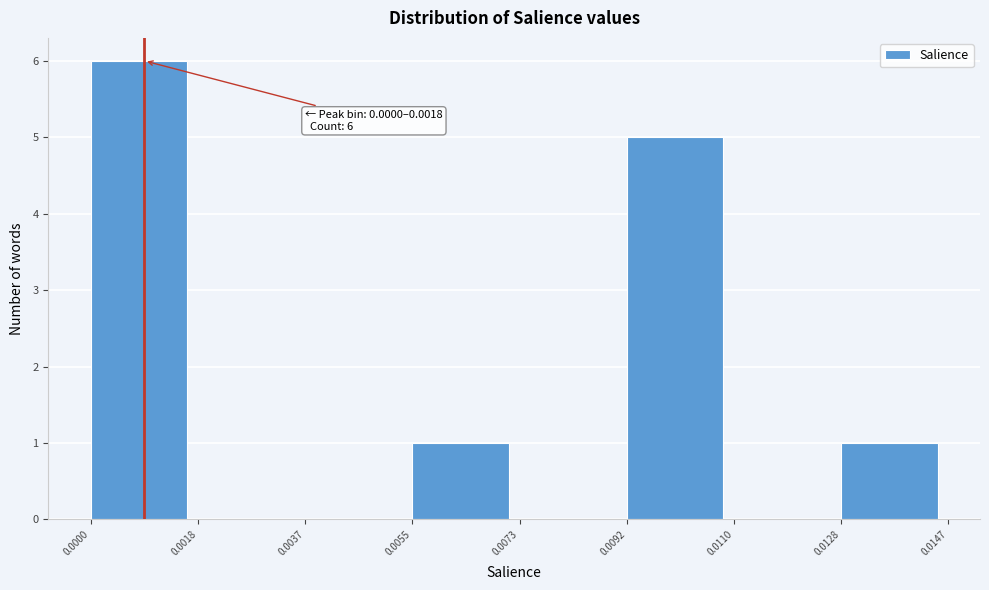

Over which range of the x-axis is the bar tallest?

0.0000 to 0.0018